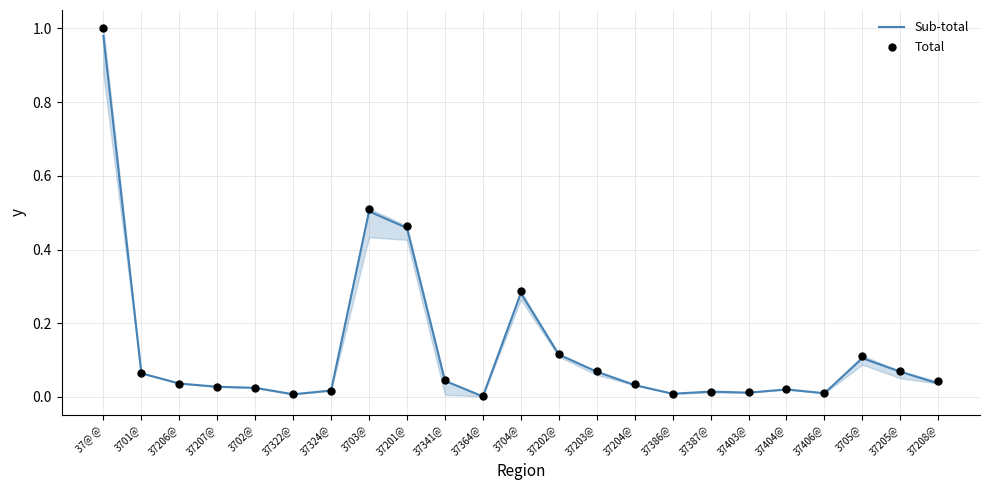

What are all the series names shown in the legend?

Sub-total, Total